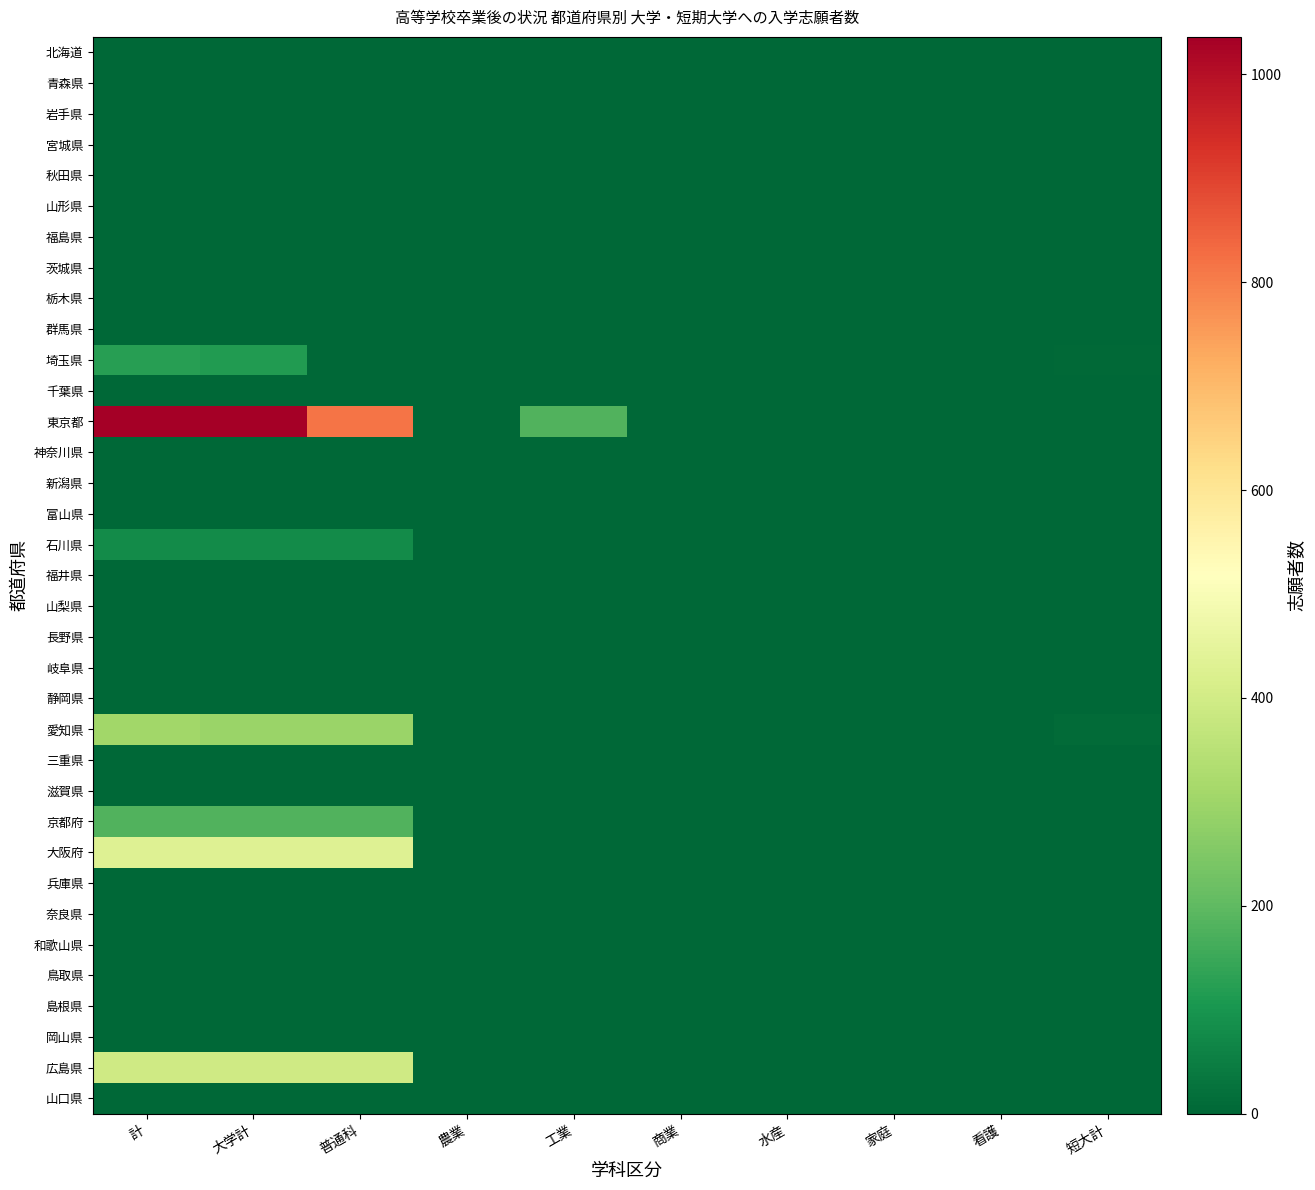

Reading right to left, what are all the values shown in this chart?

北海道: 短大計=0	看護=0	家庭=0	水産=0	商業=0	工業=0	農業=0	普通科=0	大学計=0	計=0
青森県: 短大計=0	看護=0	家庭=0	水産=0	商業=0	工業=0	農業=0	普通科=0	大学計=0	計=0
岩手県: 短大計=0	看護=0	家庭=0	水産=0	商業=0	工業=0	農業=0	普通科=0	大学計=0	計=0
宮城県: 短大計=0	看護=0	家庭=0	水産=0	商業=0	工業=0	農業=0	普通科=0	大学計=0	計=0
秋田県: 短大計=0	看護=0	家庭=0	水産=0	商業=0	工業=0	農業=0	普通科=0	大学計=0	計=0
山形県: 短大計=0	看護=0	家庭=0	水産=0	商業=0	工業=0	農業=0	普通科=0	大学計=0	計=0
福島県: 短大計=0	看護=0	家庭=0	水産=0	商業=0	工業=0	農業=0	普通科=0	大学計=0	計=0
茨城県: 短大計=0	看護=0	家庭=0	水産=0	商業=0	工業=0	農業=0	普通科=0	大学計=0	計=0
栃木県: 短大計=0	看護=0	家庭=0	水産=0	商業=0	工業=0	農業=0	普通科=0	大学計=0	計=0
群馬県: 短大計=0	看護=0	家庭=0	水産=0	商業=0	工業=0	農業=0	普通科=0	大学計=0	計=0
埼玉県: 短大計=8	看護=0	家庭=0	水産=0	商業=0	工業=0	農業=0	普通科=0	大学計=117	計=125
千葉県: 短大計=0	看護=0	家庭=0	水産=0	商業=0	工業=0	農業=0	普通科=0	大学計=0	計=0
東京都: 短大計=0	看護=0	家庭=0	水産=0	商業=0	工業=180	農業=0	普通科=815	大学計=1036	計=1036
神奈川県: 短大計=0	看護=0	家庭=0	水産=0	商業=0	工業=0	農業=0	普通科=0	大学計=0	計=0
新潟県: 短大計=0	看護=0	家庭=0	水産=0	商業=0	工業=0	農業=0	普通科=0	大学計=0	計=0
富山県: 短大計=0	看護=0	家庭=0	水産=0	商業=0	工業=0	農業=0	普通科=0	大学計=0	計=0
石川県: 短大計=0	看護=0	家庭=0	水産=0	商業=0	工業=0	農業=0	普通科=80	大学計=80	計=80
福井県: 短大計=0	看護=0	家庭=0	水産=0	商業=0	工業=0	農業=0	普通科=0	大学計=0	計=0
山梨県: 短大計=0	看護=0	家庭=0	水産=0	商業=0	工業=0	農業=0	普通科=0	大学計=0	計=0
長野県: 短大計=0	看護=0	家庭=0	水産=0	商業=0	工業=0	農業=0	普通科=0	大学計=0	計=0
岐阜県: 短大計=0	看護=0	家庭=0	水産=0	商業=0	工業=0	農業=0	普通科=0	大学計=0	計=0
静岡県: 短大計=0	看護=0	家庭=0	水産=0	商業=0	工業=0	農業=0	普通科=0	大学計=0	計=0
愛知県: 短大計=12	看護=0	家庭=0	水産=0	商業=0	工業=0	農業=0	普通科=293	大学計=293	計=305
三重県: 短大計=0	看護=0	家庭=0	水産=0	商業=0	工業=0	農業=0	普通科=0	大学計=0	計=0
滋賀県: 短大計=0	看護=0	家庭=0	水産=0	商業=0	工業=0	農業=0	普通科=0	大学計=0	計=0
京都府: 短大計=1	看護=0	家庭=0	水産=0	商業=0	工業=0	農業=0	普通科=180	大学計=180	計=181
大阪府: 短大計=2	看護=0	家庭=0	水産=0	商業=0	工業=0	農業=0	普通科=431	大学計=431	計=433
兵庫県: 短大計=0	看護=0	家庭=0	水産=0	商業=0	工業=0	農業=0	普通科=0	大学計=0	計=0
奈良県: 短大計=0	看護=0	家庭=0	水産=0	商業=0	工業=0	農業=0	普通科=0	大学計=0	計=0
和歌山県: 短大計=0	看護=0	家庭=0	水産=0	商業=0	工業=0	農業=0	普通科=0	大学計=0	計=0
鳥取県: 短大計=0	看護=0	家庭=0	水産=0	商業=0	工業=0	農業=0	普通科=0	大学計=0	計=0
島根県: 短大計=0	看護=0	家庭=0	水産=0	商業=0	工業=0	農業=0	普通科=0	大学計=0	計=0
岡山県: 短大計=0	看護=0	家庭=0	水産=0	商業=0	工業=0	農業=0	普通科=0	大学計=0	計=0
広島県: 短大計=0	看護=0	家庭=0	水産=0	商業=0	工業=0	農業=0	普通科=396	大学計=396	計=396
山口県: 短大計=0	看護=0	家庭=0	水産=0	商業=0	工業=0	農業=0	普通科=0	大学計=0	計=0